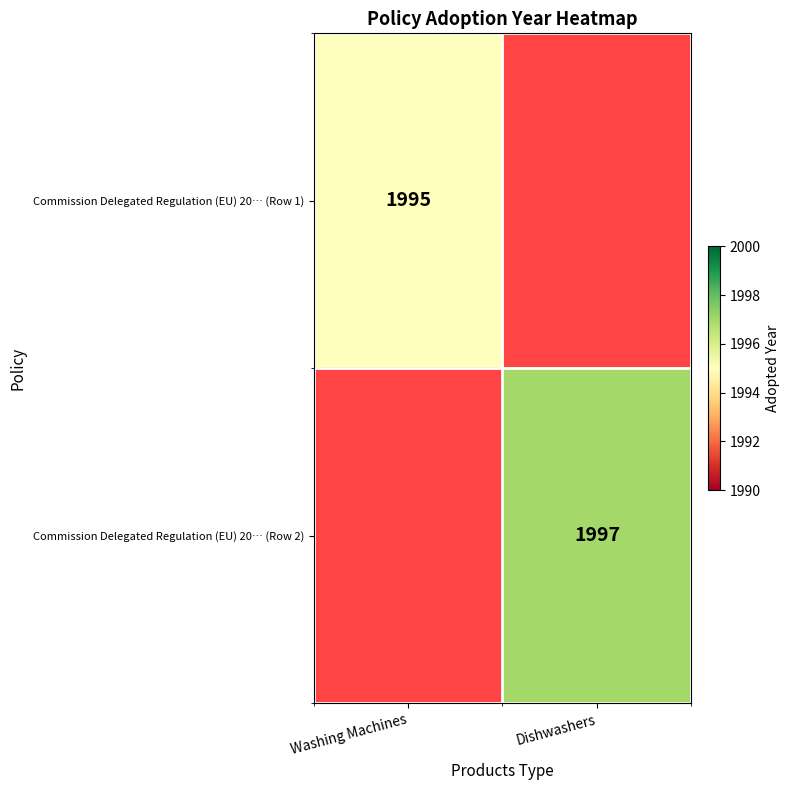

What is the minimum value shown in the chart?

1995.0